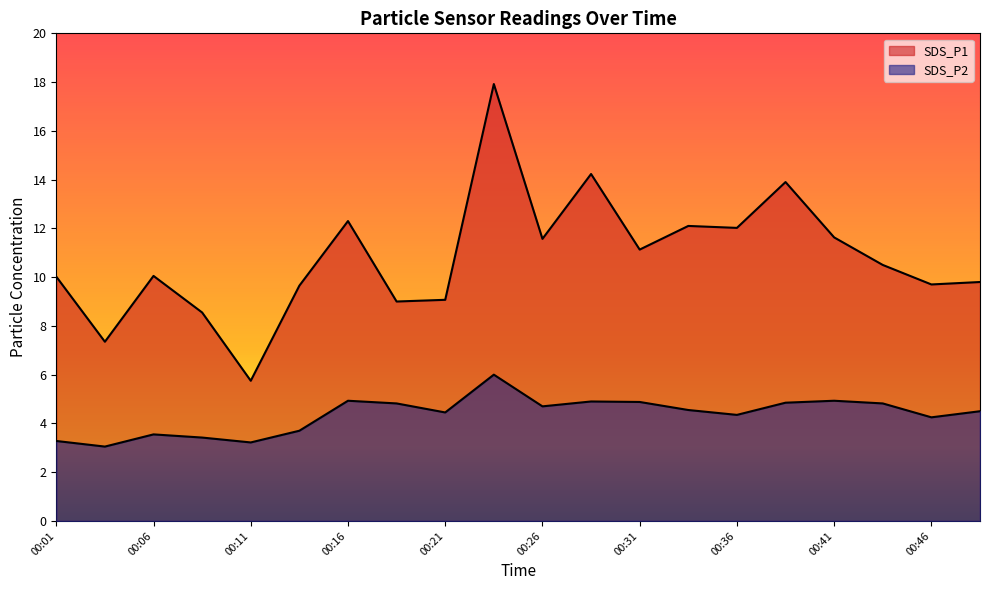

True or false: SDS_P1 and SDS_P2 intersect in this chart.

False